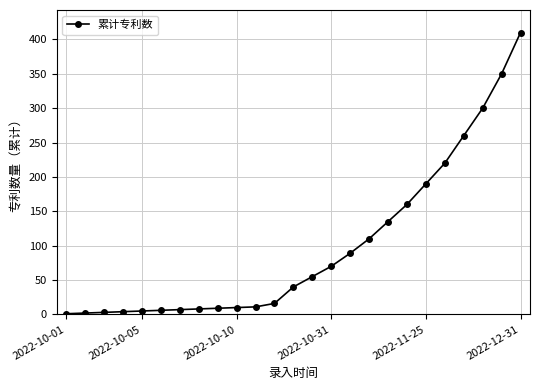

What is the difference between the maximum and minimum values?

409